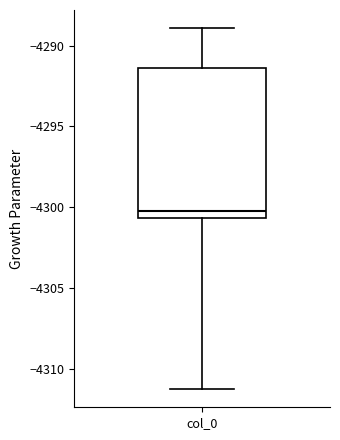

Read this box plot against the y-axis: the position of the median line, the range covered by the box, and the ends of both whiskers. The values are not printed on the chart, so give them approximately, as read against the axis.

median -4300.0, box -4300.5 to -4291.5, whiskers -4311.5 to -4289.0